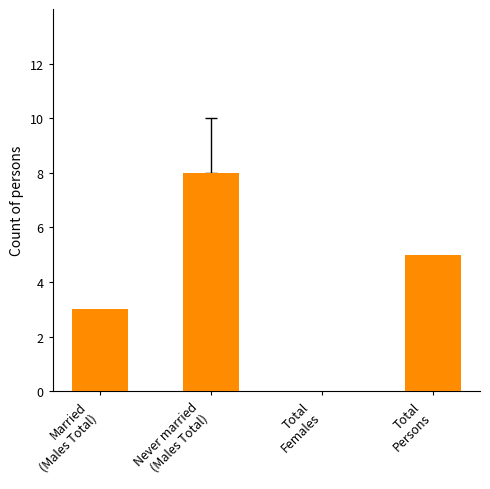

Is it true that the value at Married
(Males Total) is 2?

False